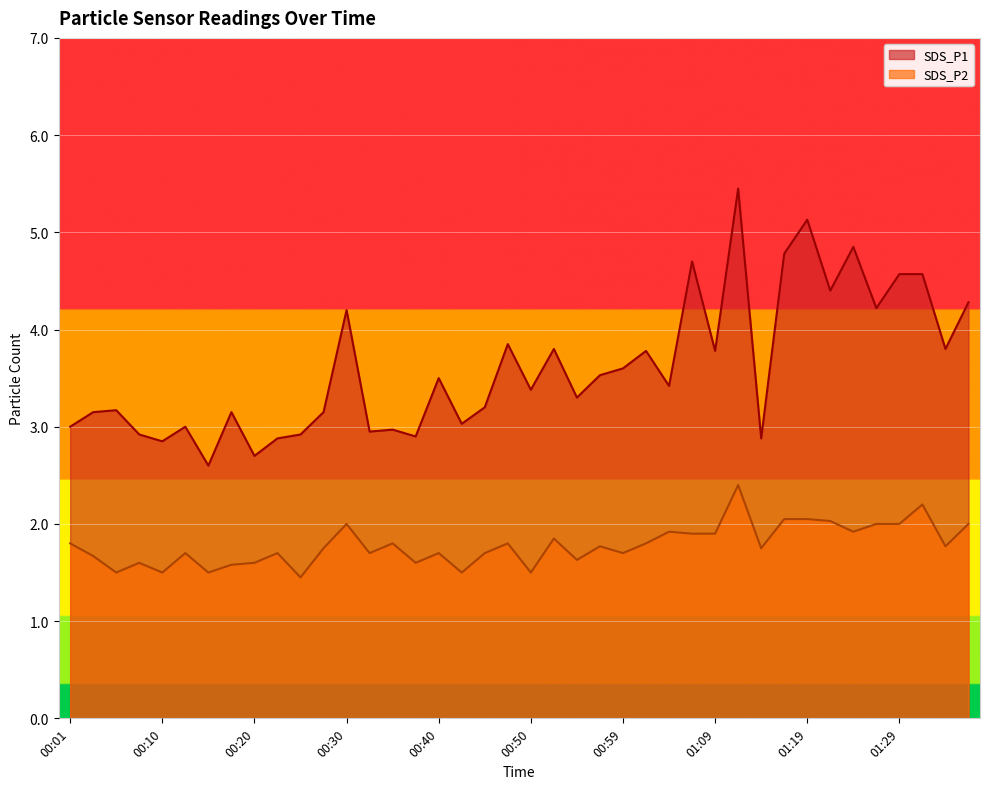

True or false: SDS_P2 and SDS_P1 cross at least once.

False